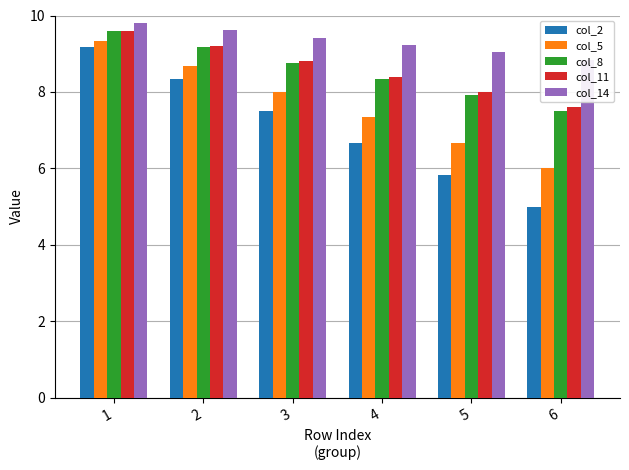

Rank the series at 4 from highest to lowest value.

col_14, col_11, col_8, col_5, col_2